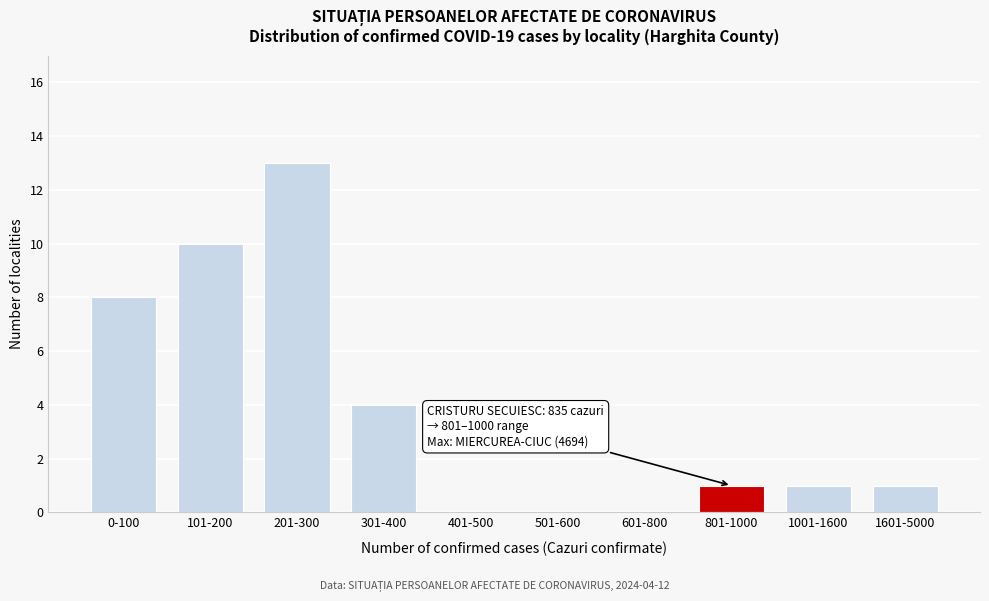

Reading right to left, what are all the values shown in this chart?

1601-5000=1	1001-1600=1	801-1000=1	601-800=0	501-600=0	401-500=0	301-400=4	201-300=13	101-200=10	0-100=8